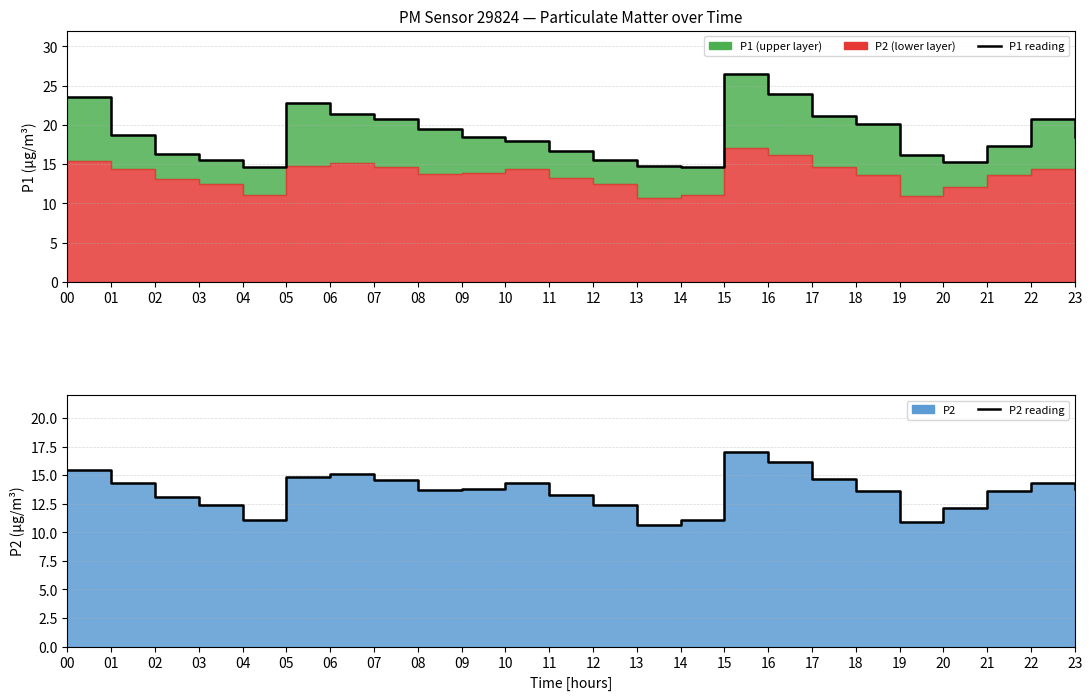

What is the value of the P1 reading point at the 21st from the left?

15.3